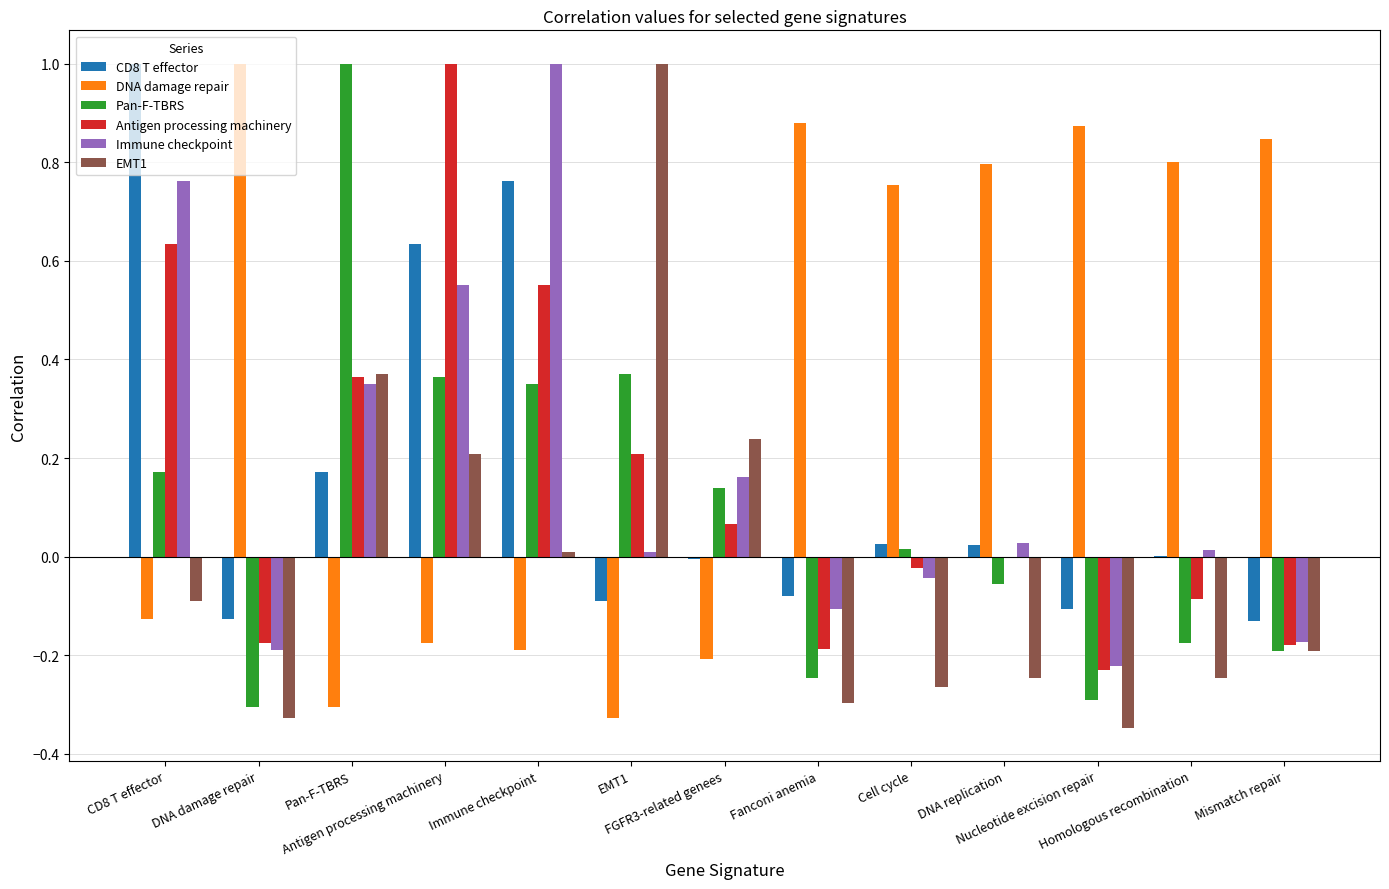

What is the greatest value displayed?

1.0